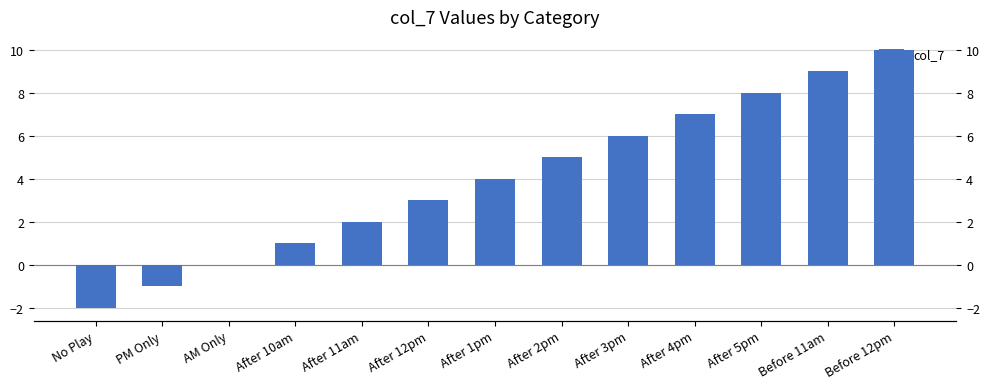

What is the greatest value displayed?

10